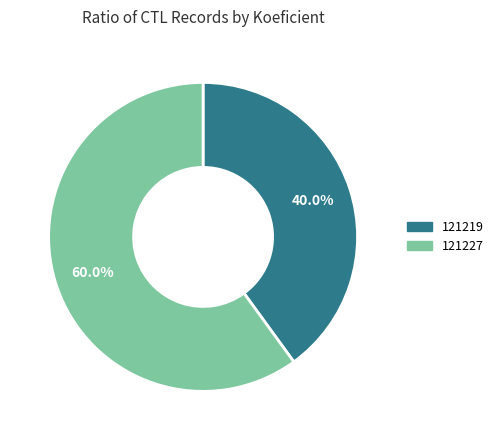

Approximately how many times larger is the value at 121219 compared to 121227?

0.7